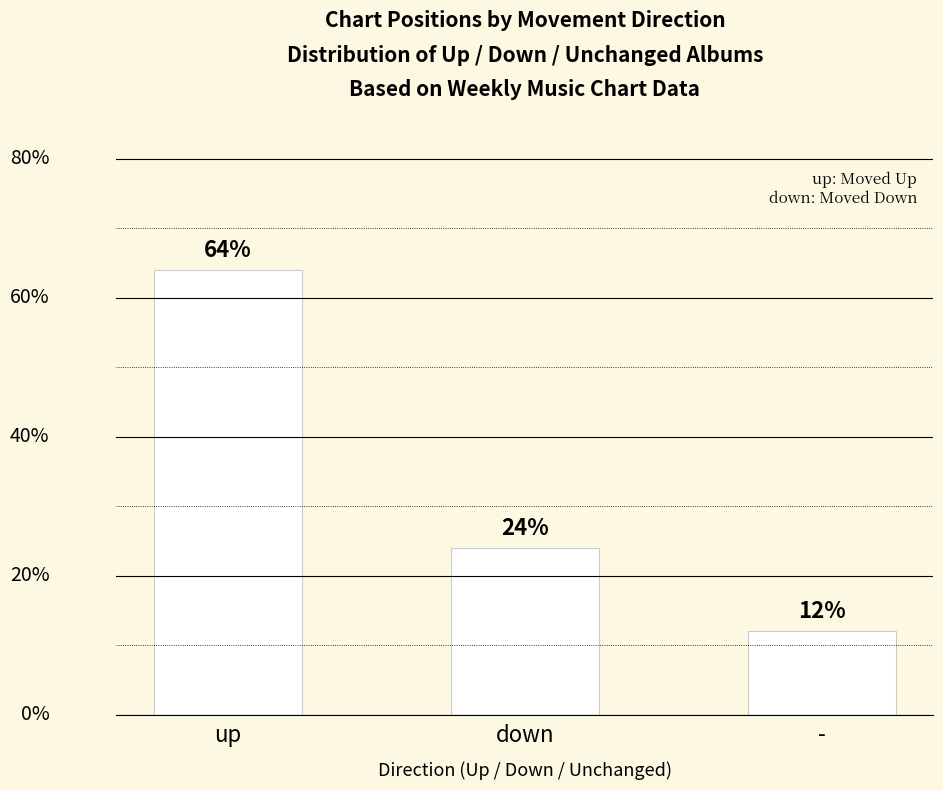

Between - and down, which is larger?

down